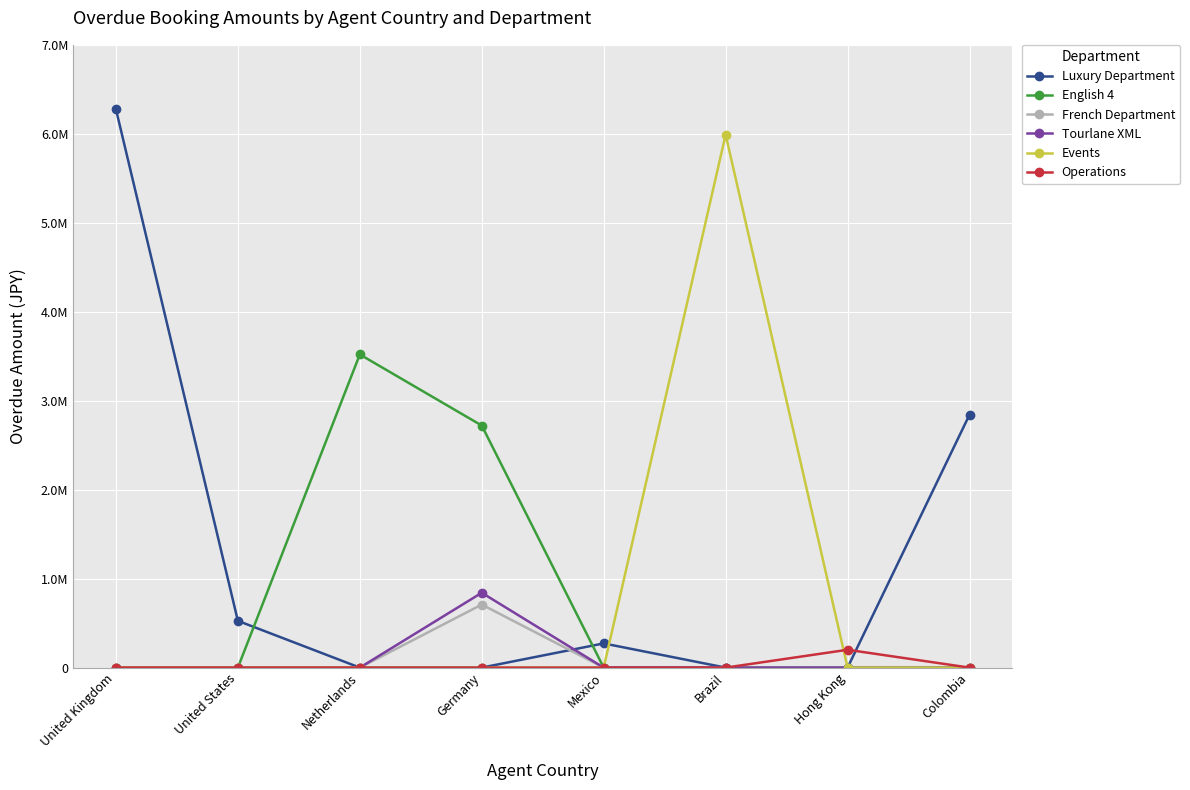

The Tourlane XML series shows 262670 at United States. True or false?

False